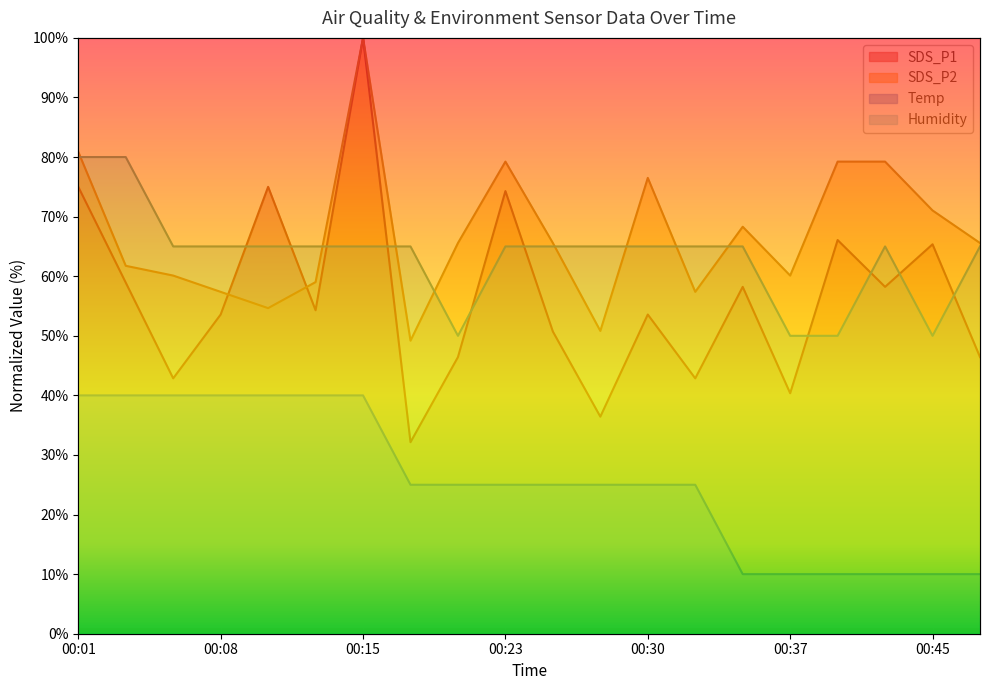

How many values in the Humidity series exceed 64?

16